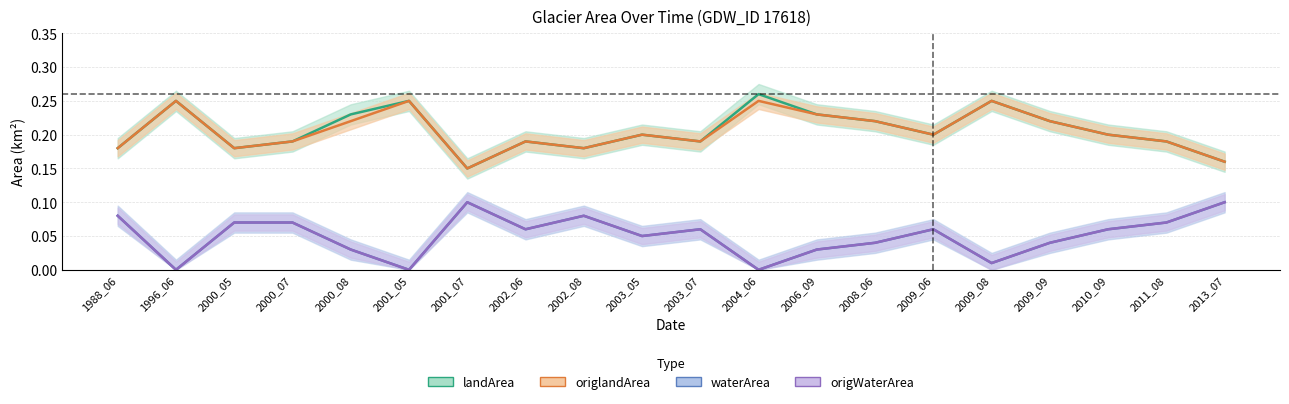

Which series changed the most between 2009_06 and 2009_09?

waterArea